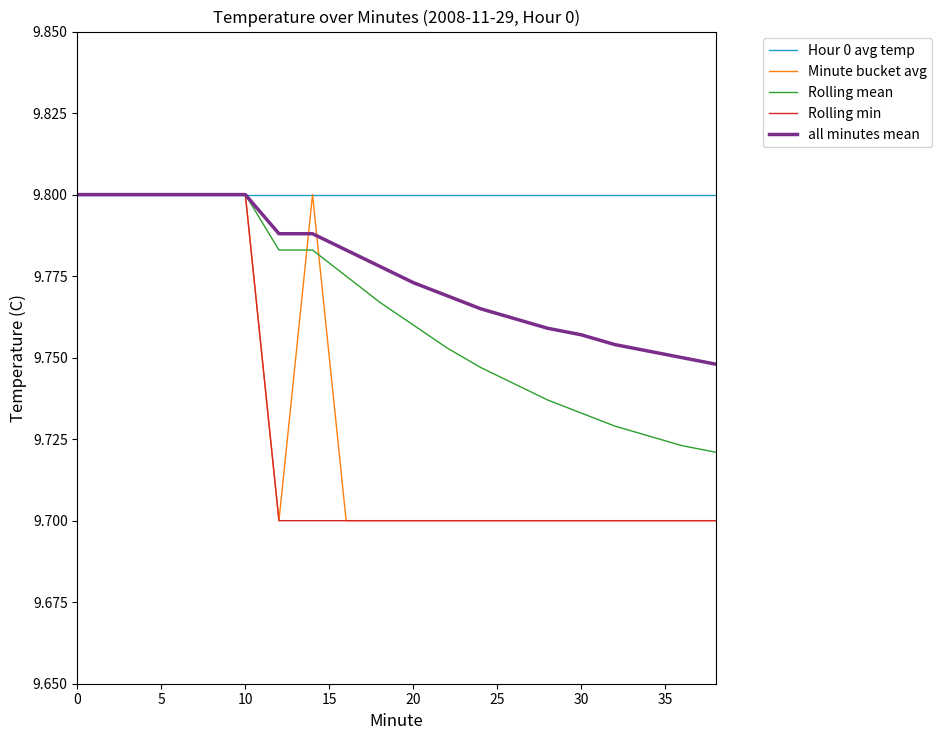

Which series has the largest total across all categories?

Hour 0 avg temp